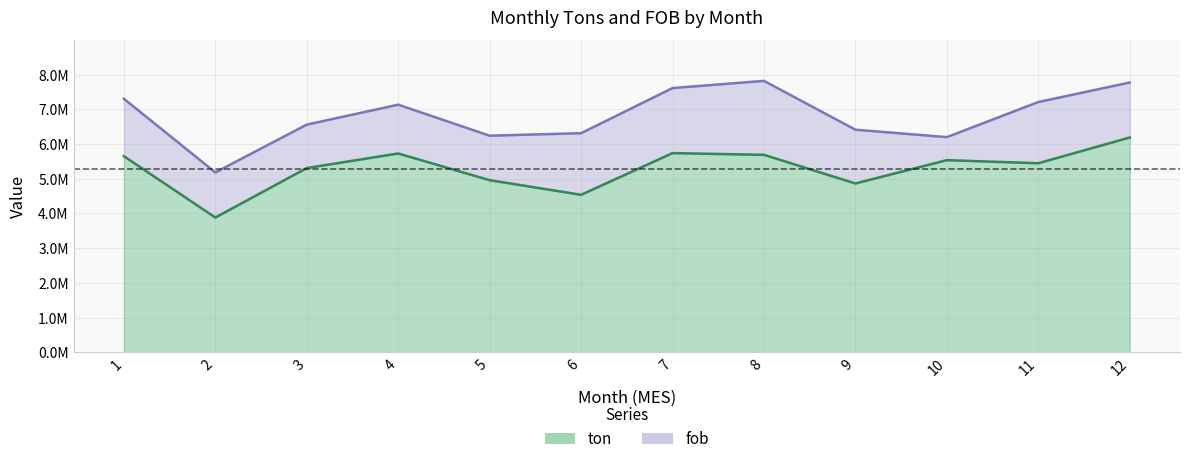

List the series in order of their peak value, lowest first.

ton, fob